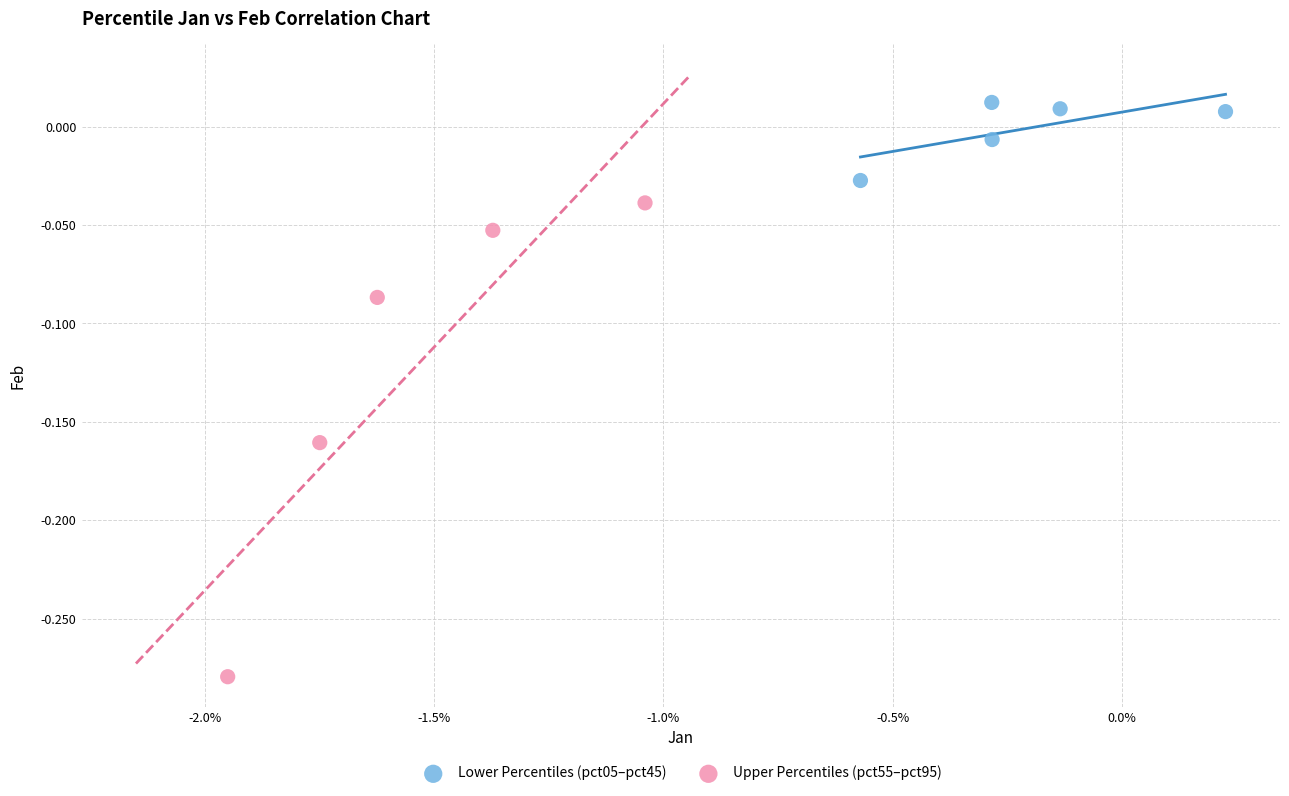

Which series reaches the maximum Y coordinate?

Lower Percentiles (pct05–pct45)